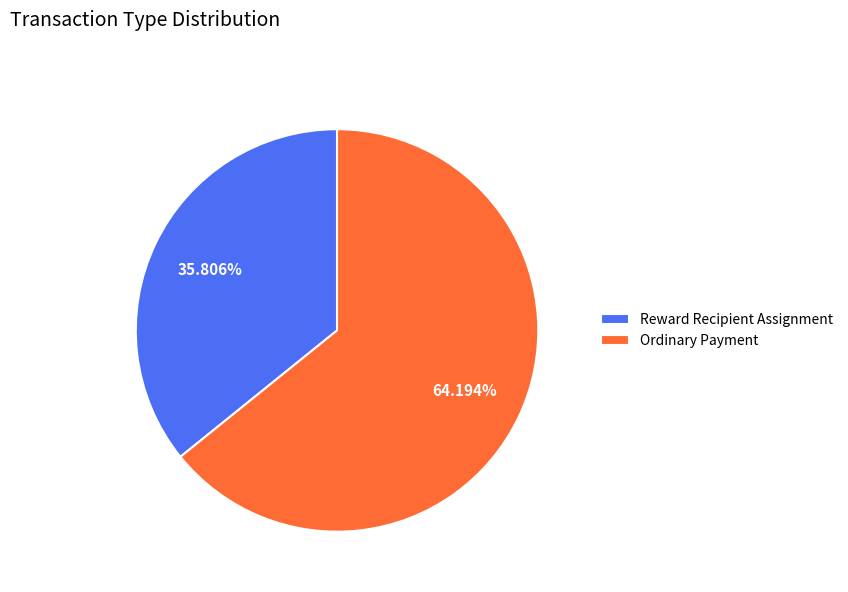

True or false: Ordinary Payment accounts for 64% of the total.

True